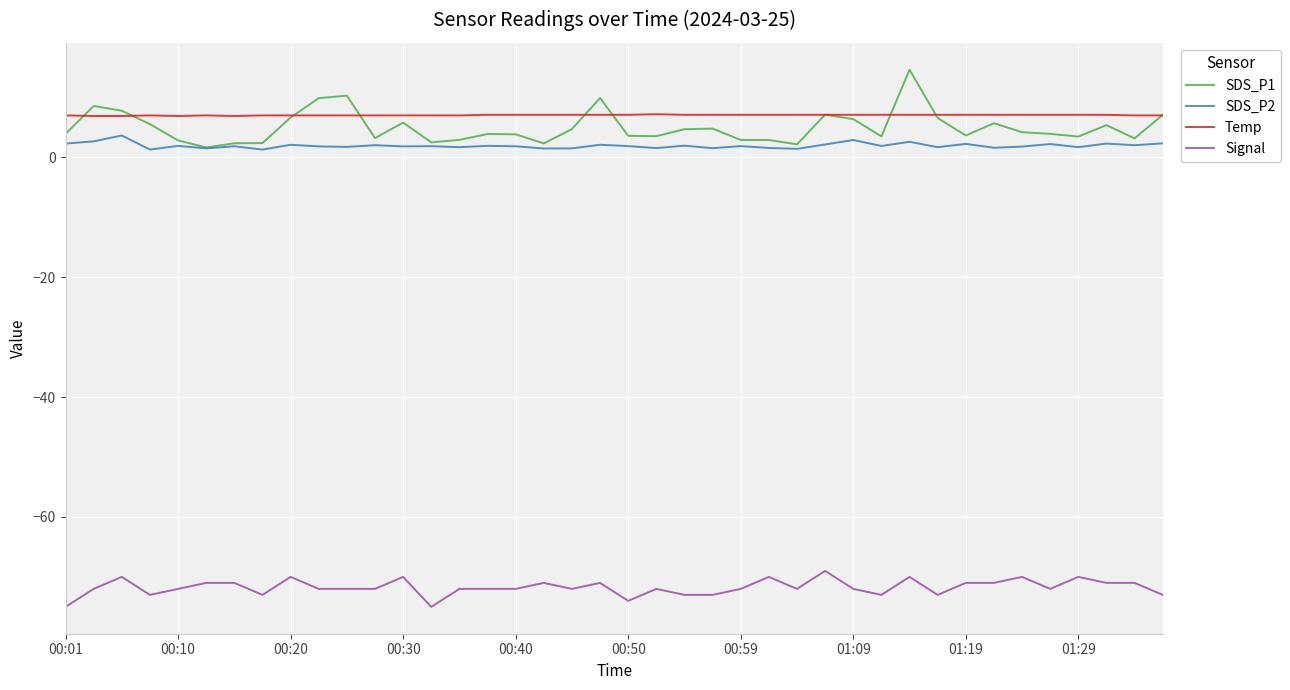

Which series has the largest range (max minus min)?

SDS_P1